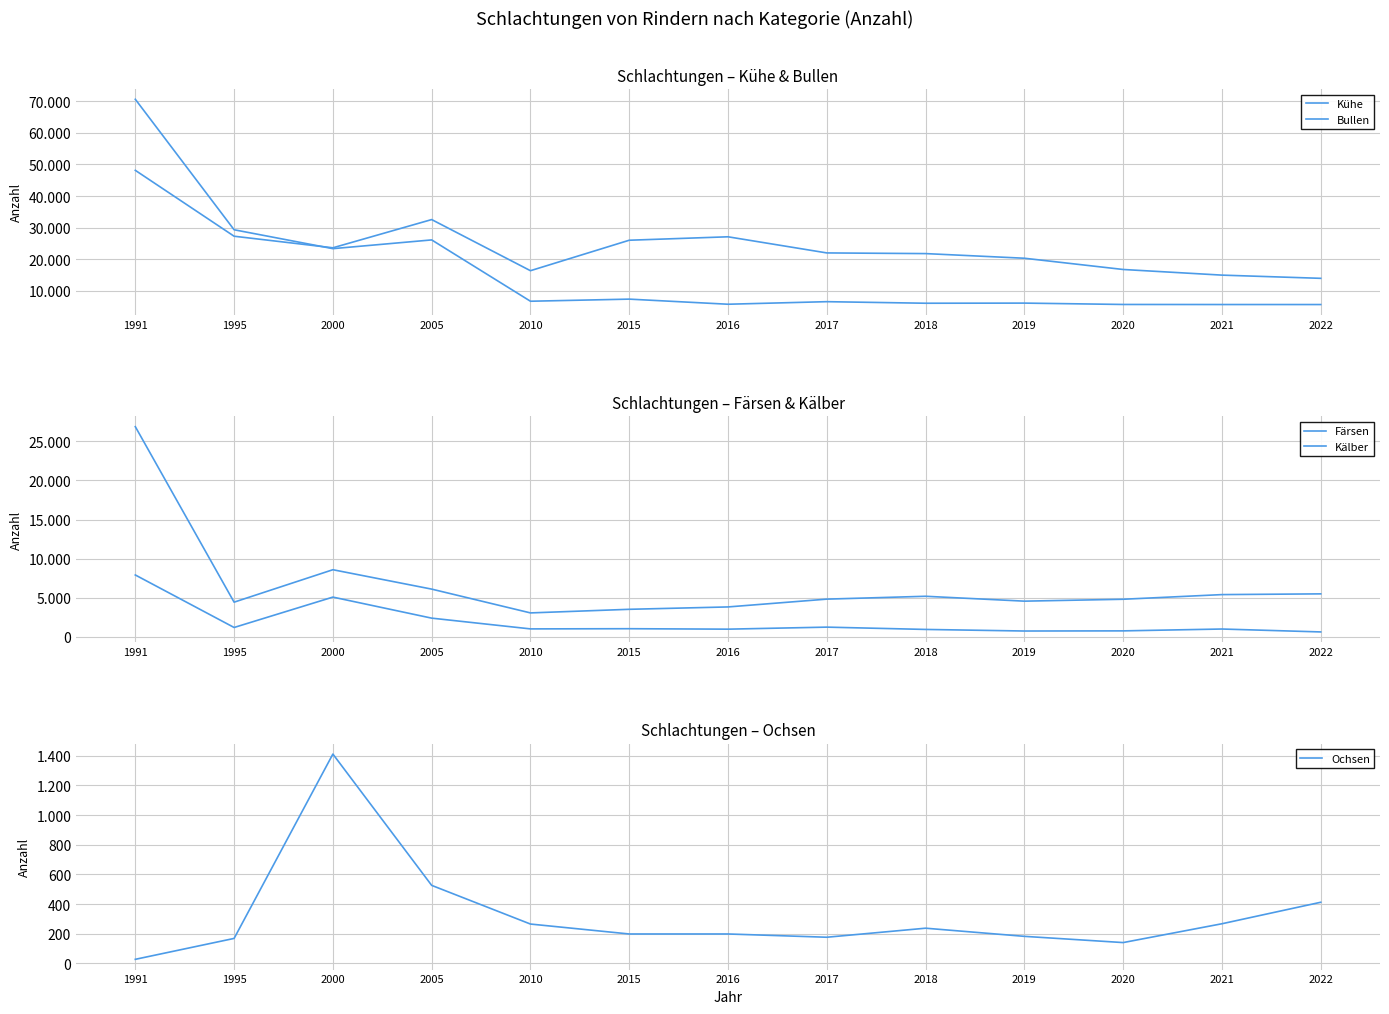

At 2000, list the series in order from largest to smallest.

Kühe, Bullen, Färsen, Kälber, Ochsen